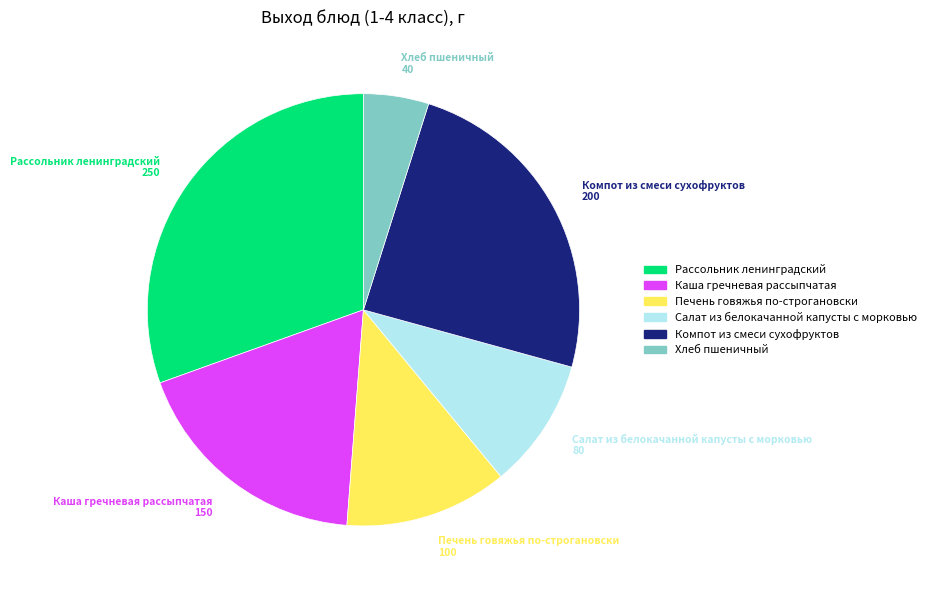

Is there any slice that represents more than half of the pie?

No